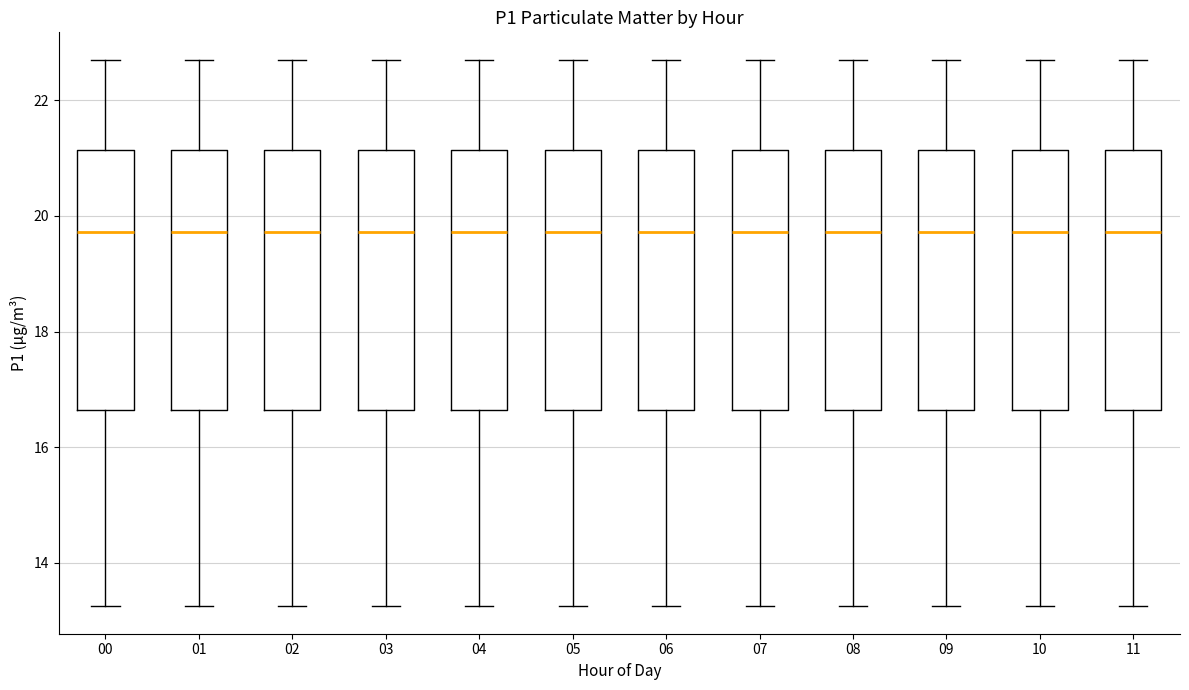

Where does the lower whisker of the box at x = 07 end on the y-axis? The values are not printed on the chart, so give them approximately, as read against the axis.

13.2